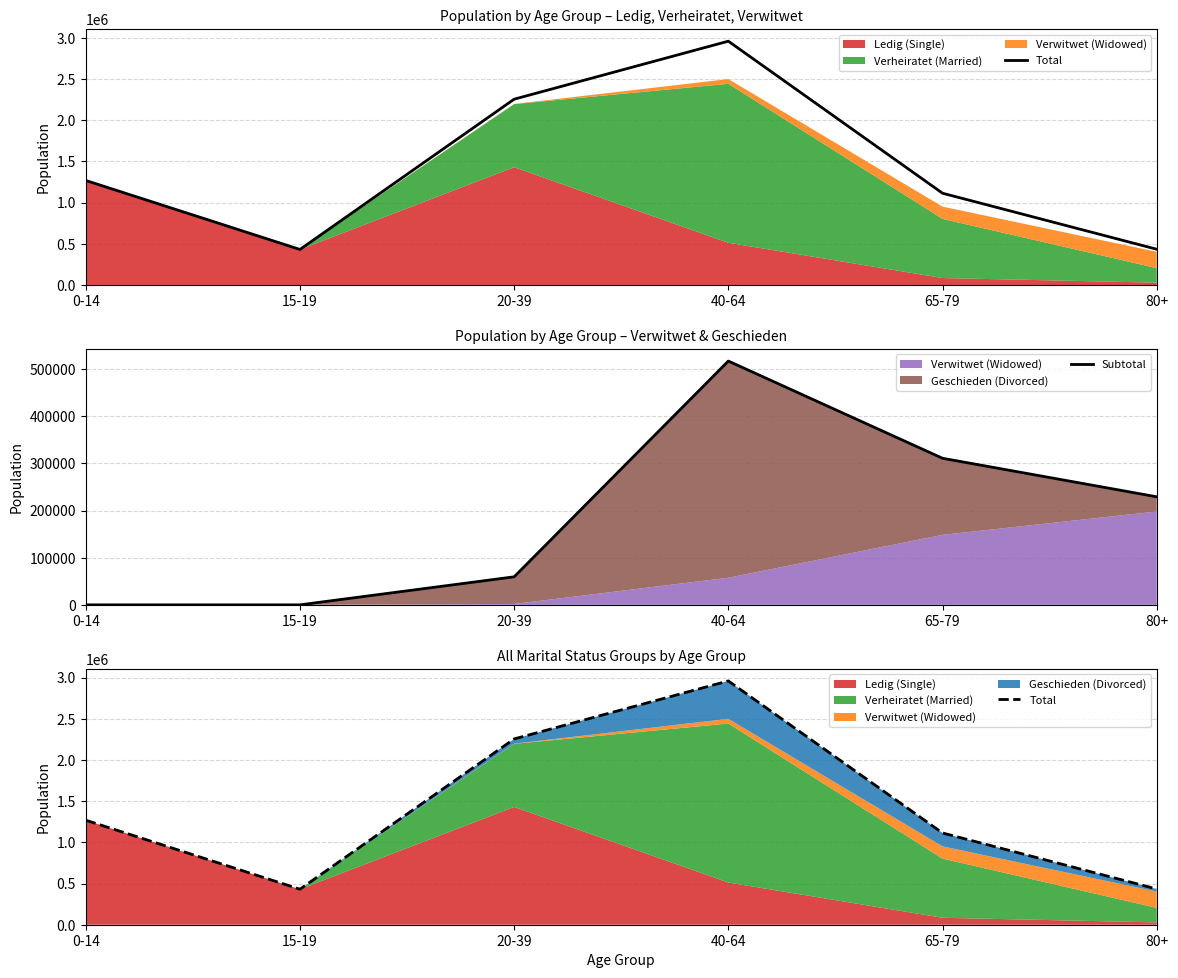

Does the chart display data point markers on the line(s)?

No